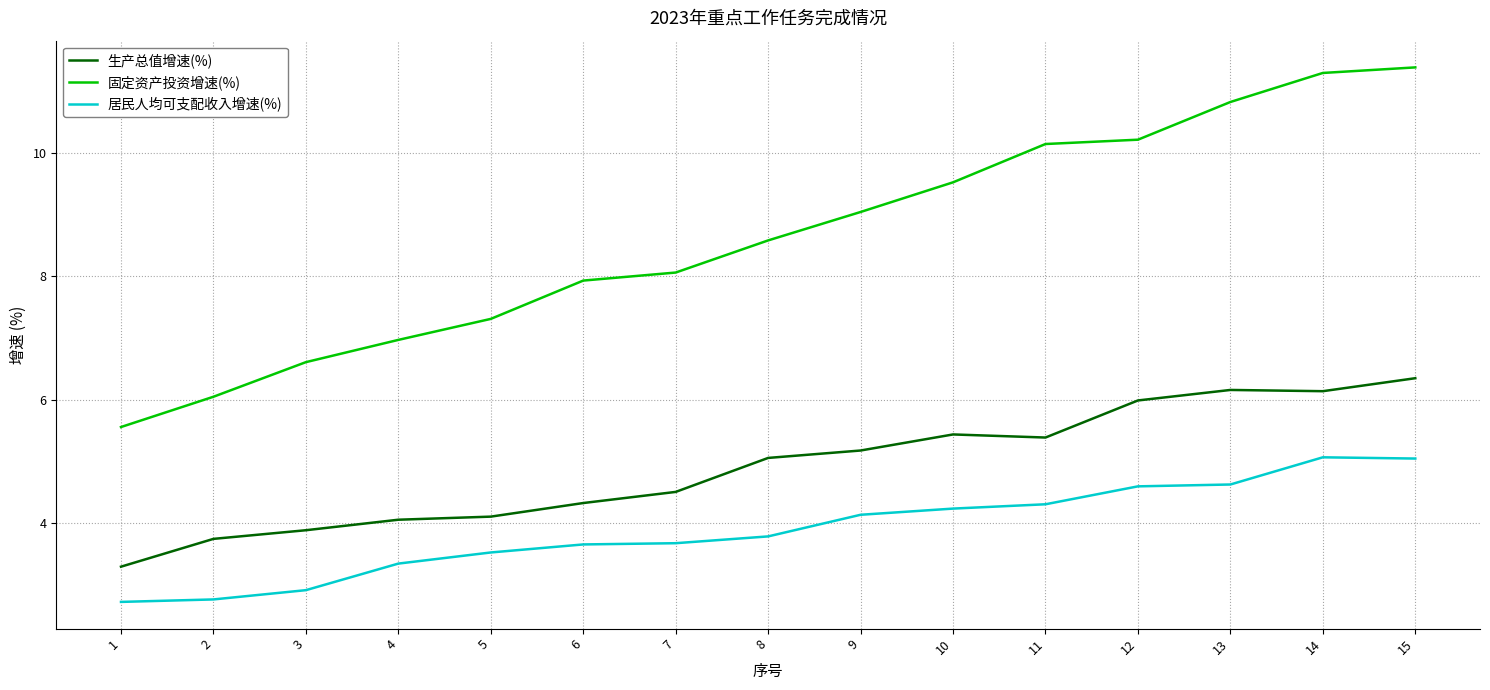

Between 1 and 13, which series saw the biggest shift?

固定资产投资增速(%)